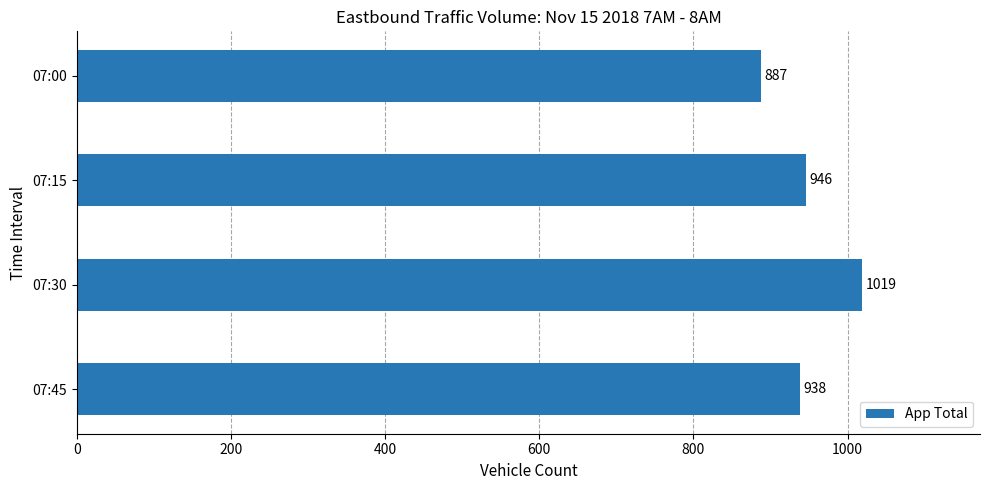

Rank the categories by value from lowest to highest.

07:00, 07:45, 07:15, 07:30